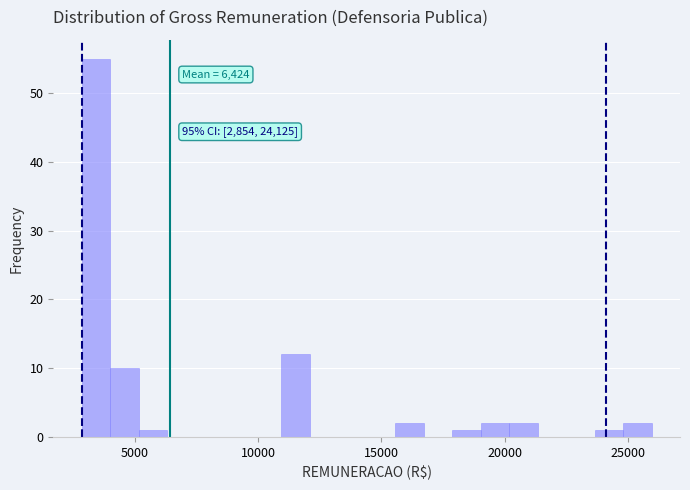

Around what value on the x-axis is the tallest bar? Give the approximate position of its centre, as read against the axis.

3500